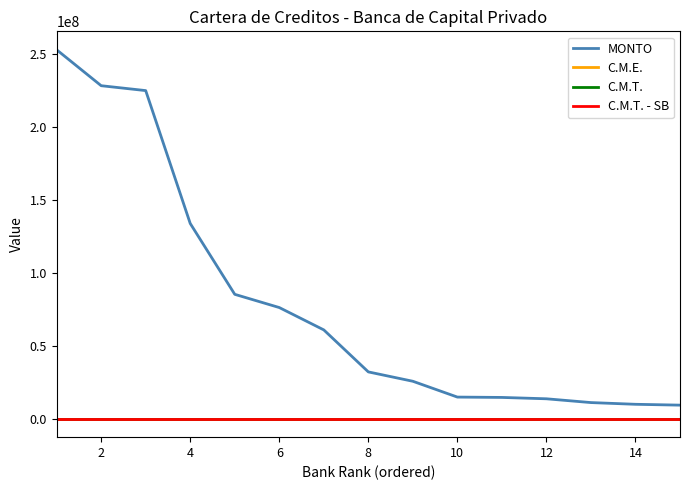

Which series has the largest range (max minus min)?

MONTO